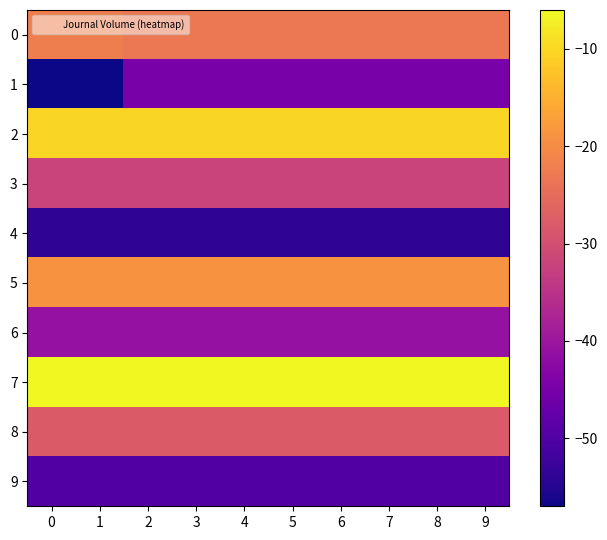

At which category is the sum across all series the highest?

2